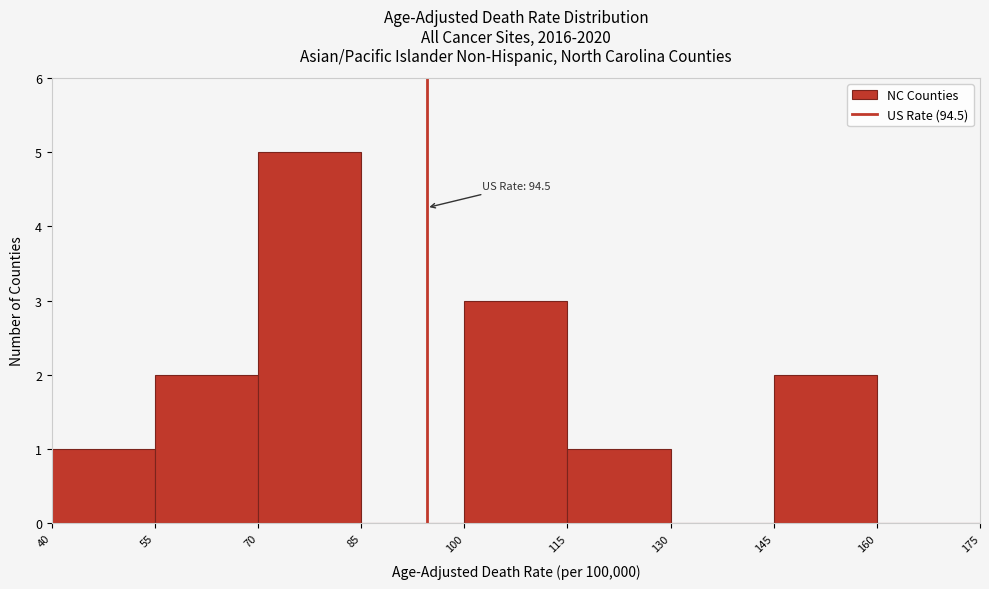

Which range on the x-axis has the tallest bar?

70 to 85